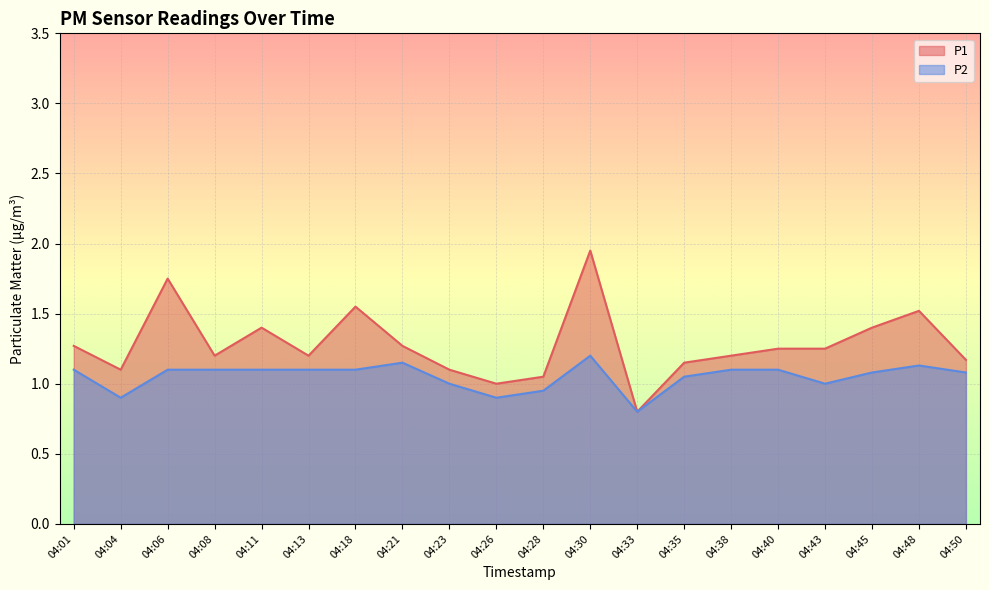

True or false: P1 has more than 1 points higher than both neighbors.

True